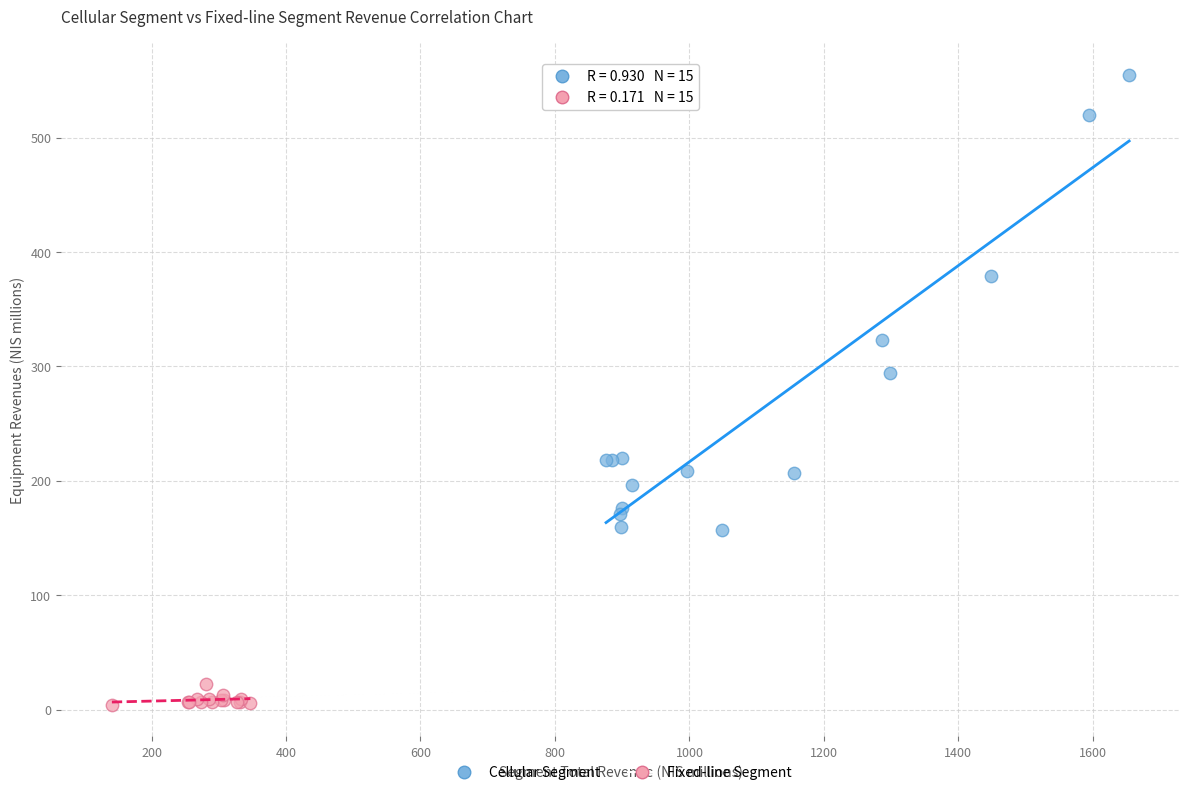

Which series has the largest Y range (max minus min)?

Cellular Segment